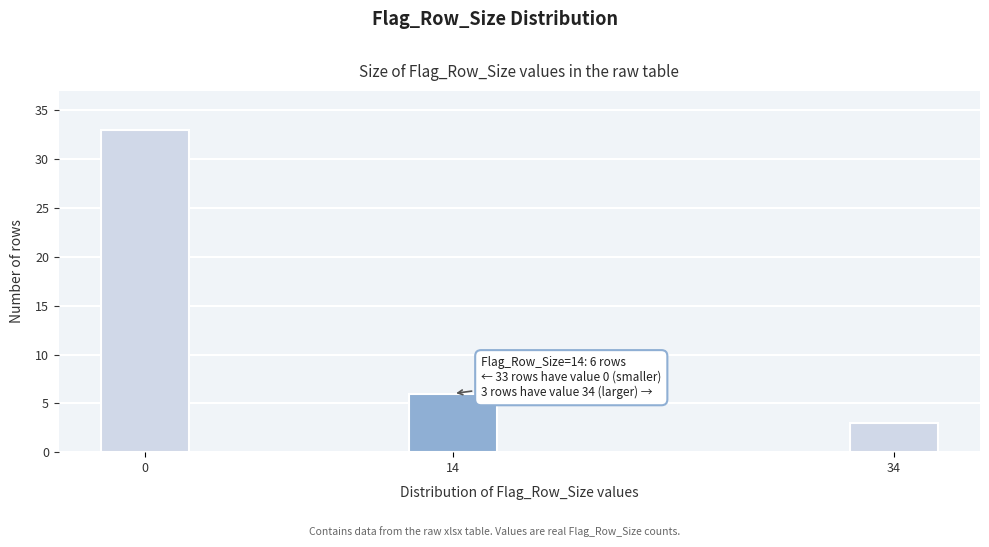

Reading right to left, list all the values displayed in this chart.

34=3	14=6	0=33